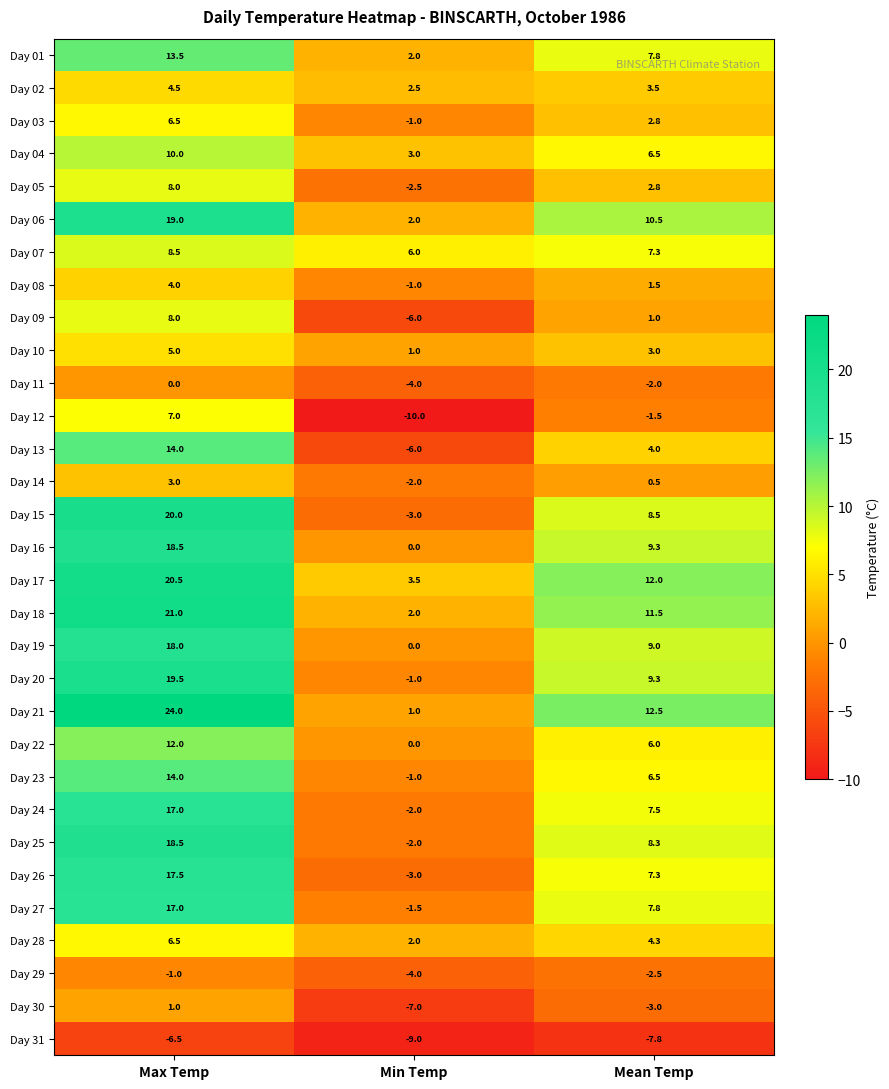

List the labels in order of Day 07 value, largest first.

Max Temp, Mean Temp, Min Temp